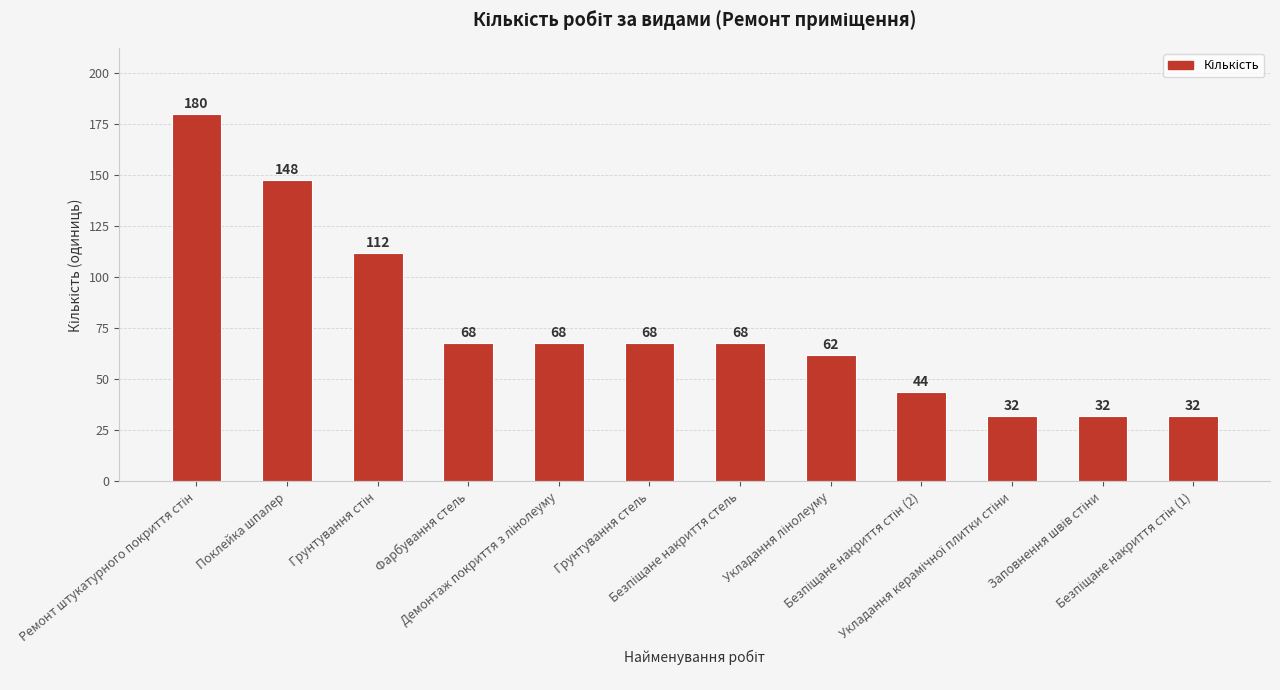

What is the value of the 9th bar from the left?

44